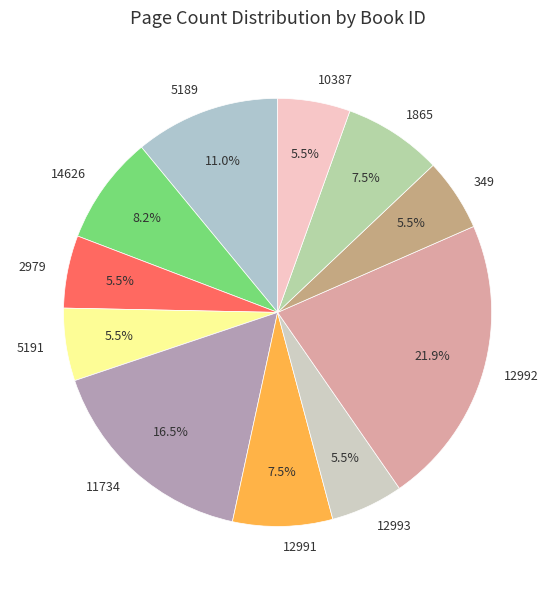

Is 1865 the majority of the pie?

No